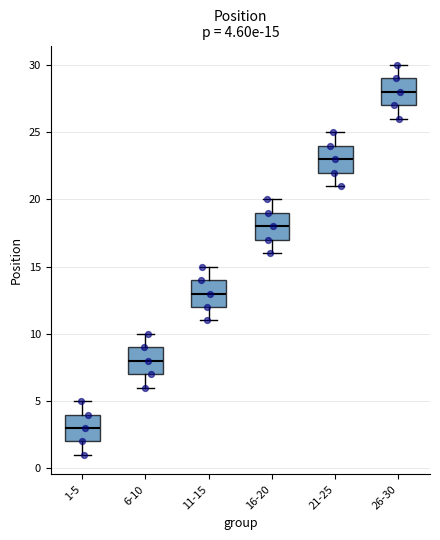

Which box has the lowest median line?

1-5